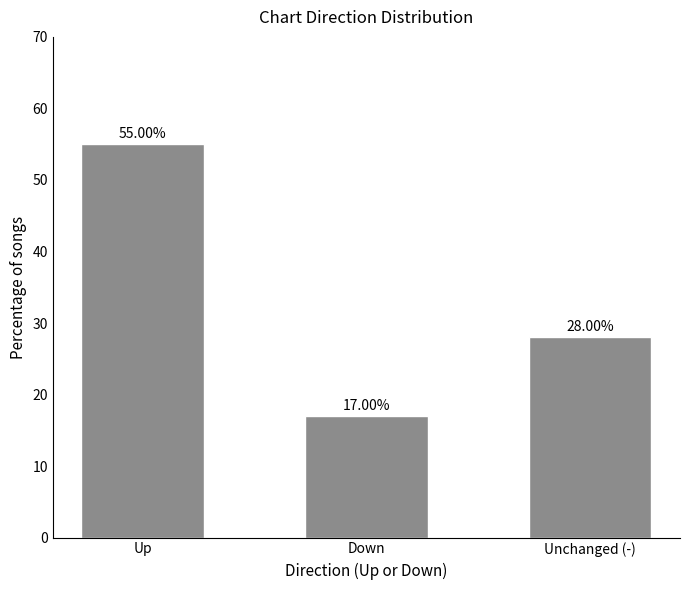

How many values exceed 28?

2